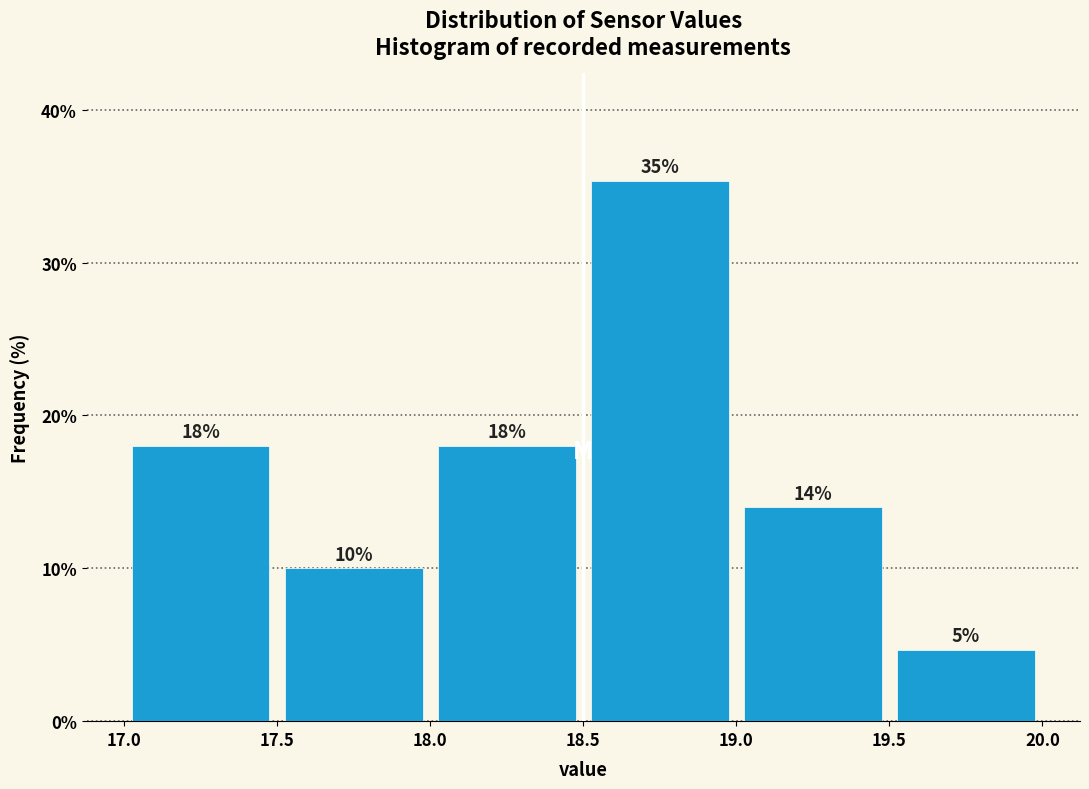

Over which range of the x-axis is the bar tallest?

18.5 to 19.0